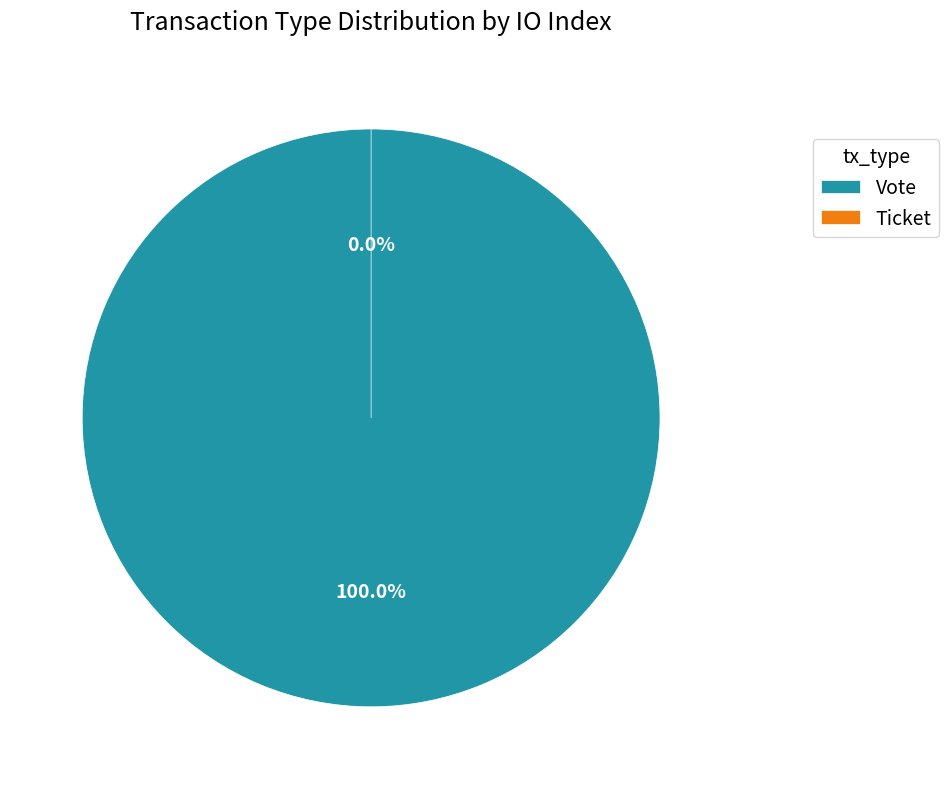

To the nearest percent, what is the difference between the Vote and Ticket slice percentages?

100%